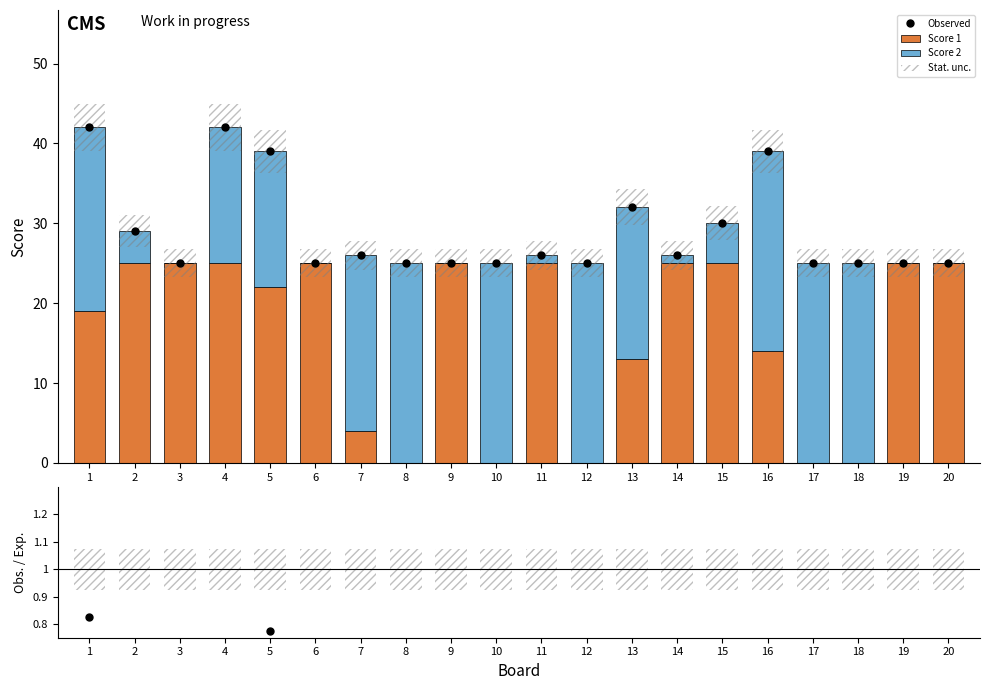

How many groups of bars are there?

20